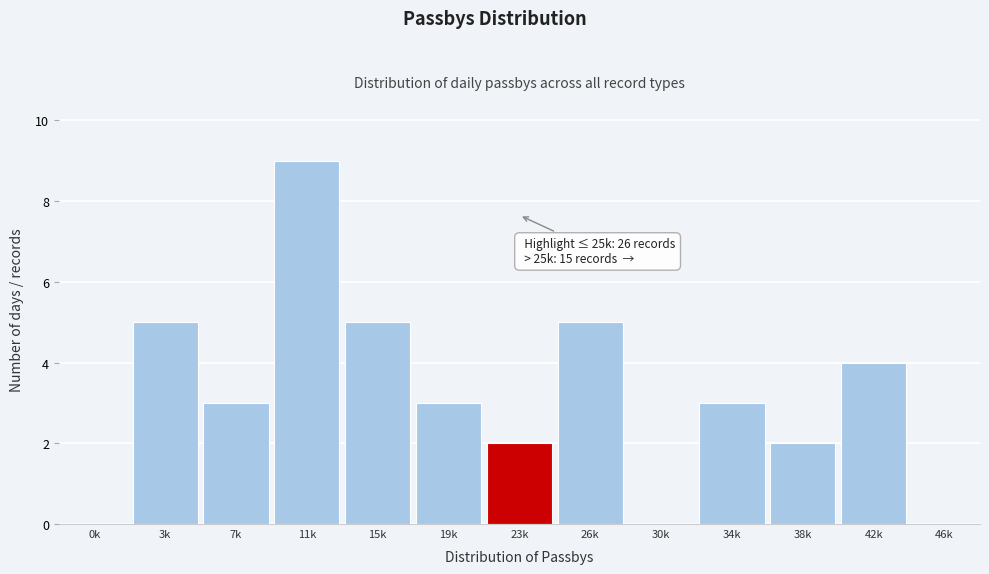

Reading left to right, list all the values displayed in this chart.

0k=0	3k=5	7k=3	11k=9	15k=5	19k=3	23k=2	26k=5	30k=0	34k=3	38k=2	42k=4	46k=0